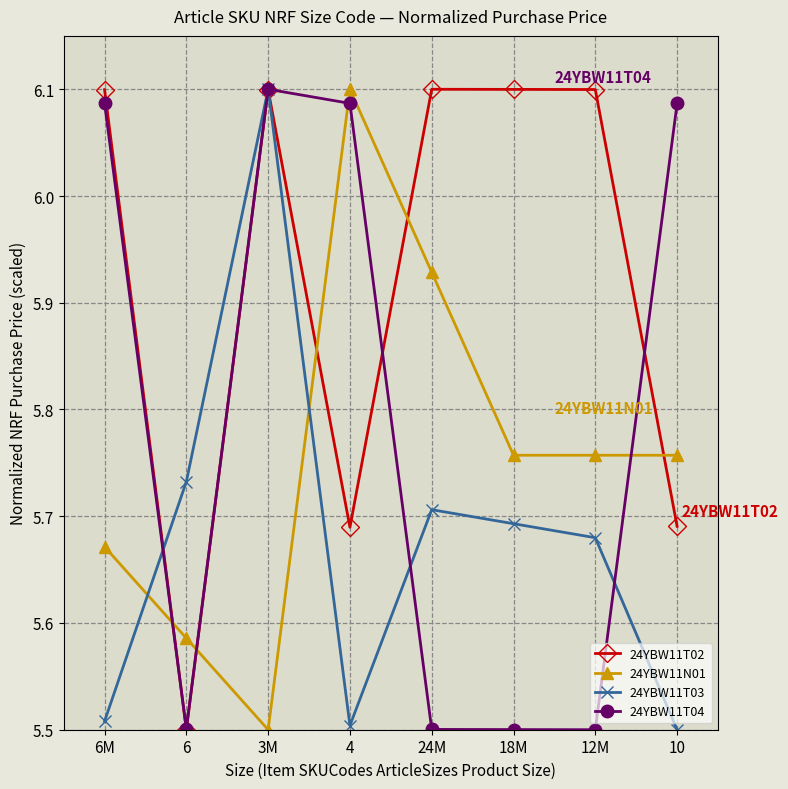

Rank the series by their average value, from highest to lowest.

24YBW11T02, 24YBW11T04, 24YBW11N01, 24YBW11T03